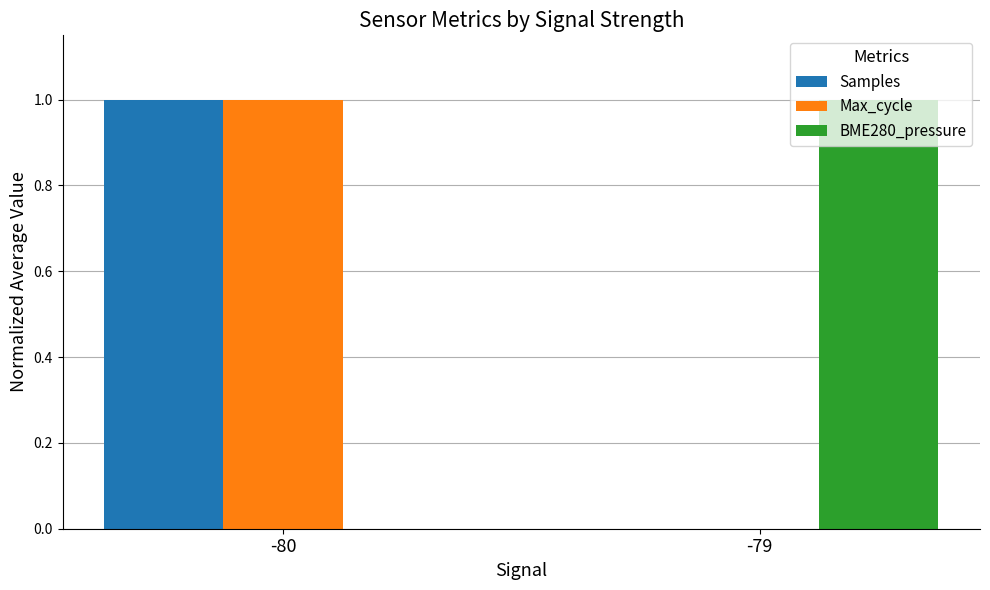

At which category is the sum across all series the highest?

-80